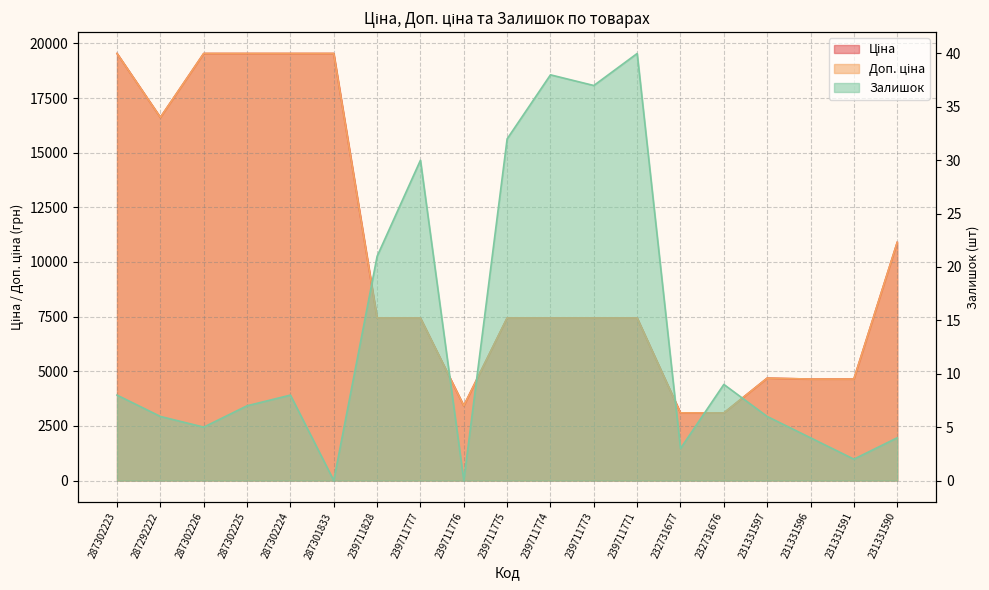

Is the value of Доп. ціна at 239711773 greater than the value of Залишок at 239711828?

Yes